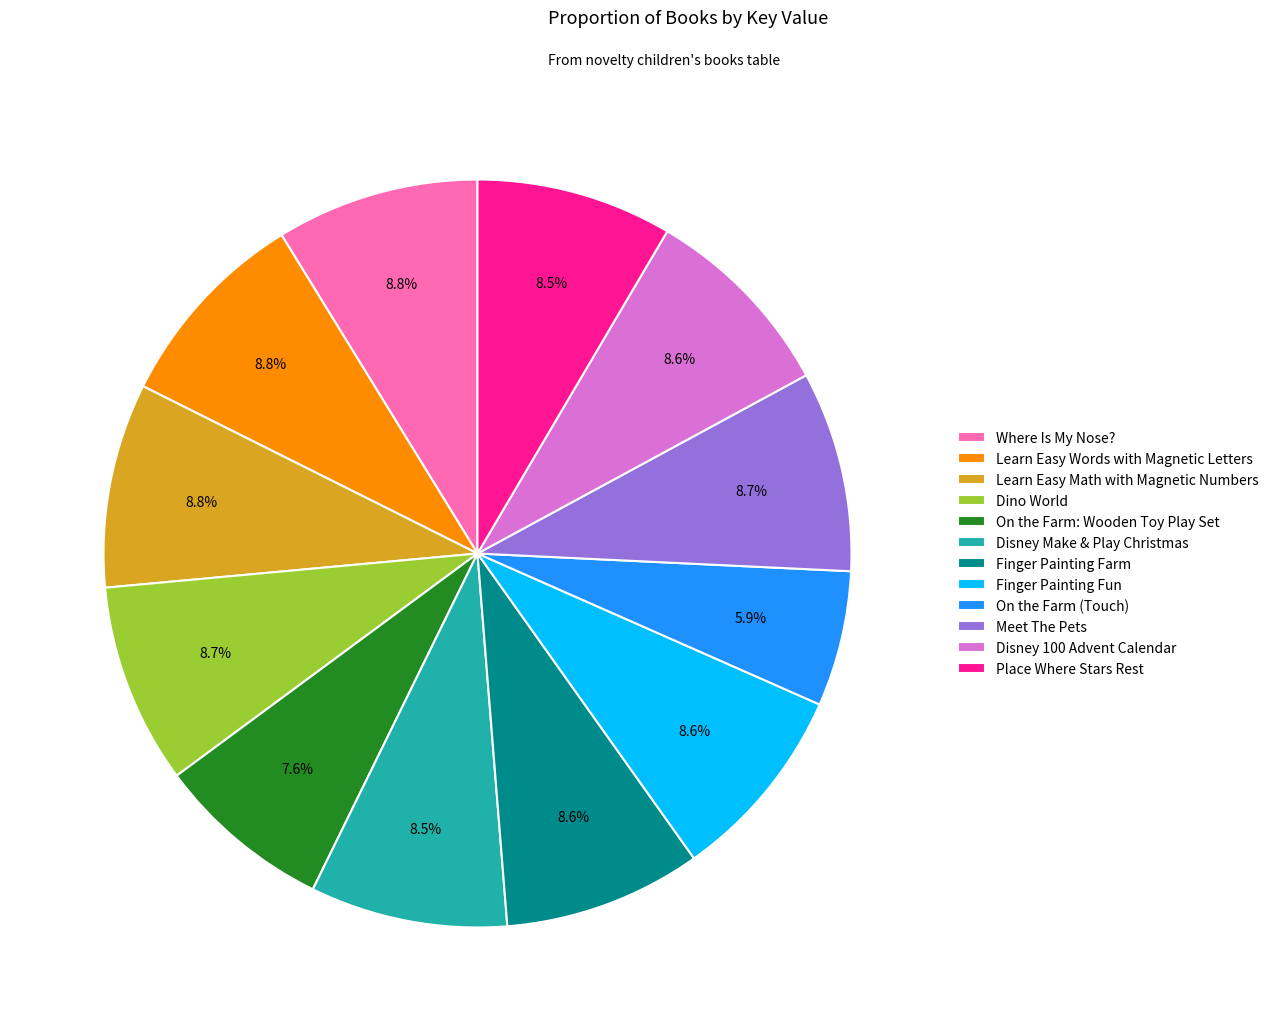

What is the ratio of the value at Disney Make & Play Christmas to the value at Learn Easy Words with Magnetic Letters?

1.0